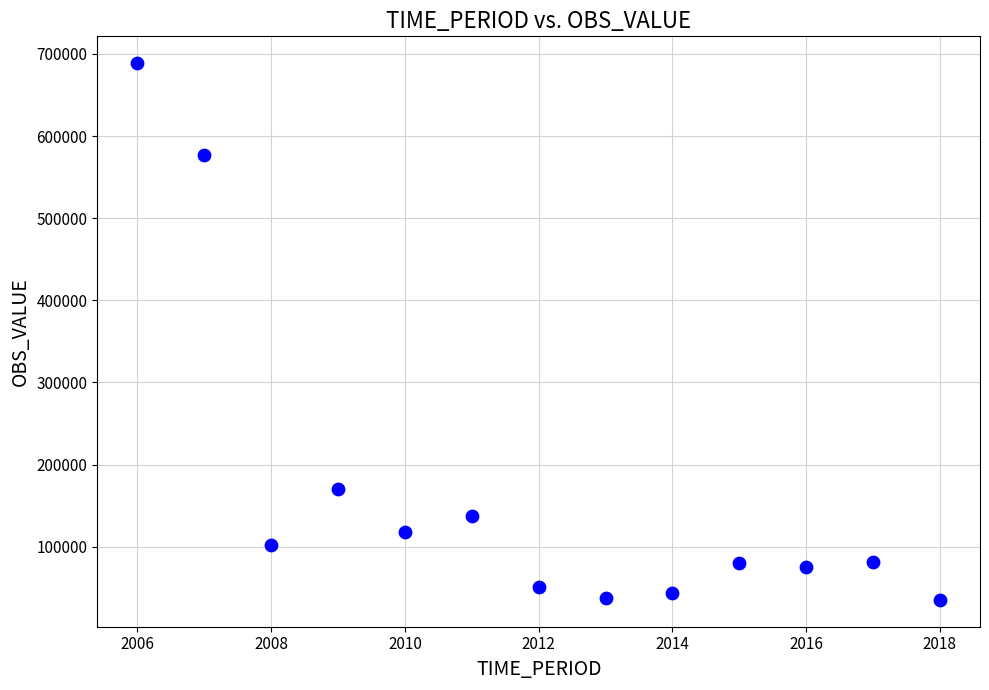

What Y value in the scatter plot is closest to 361954?

170437